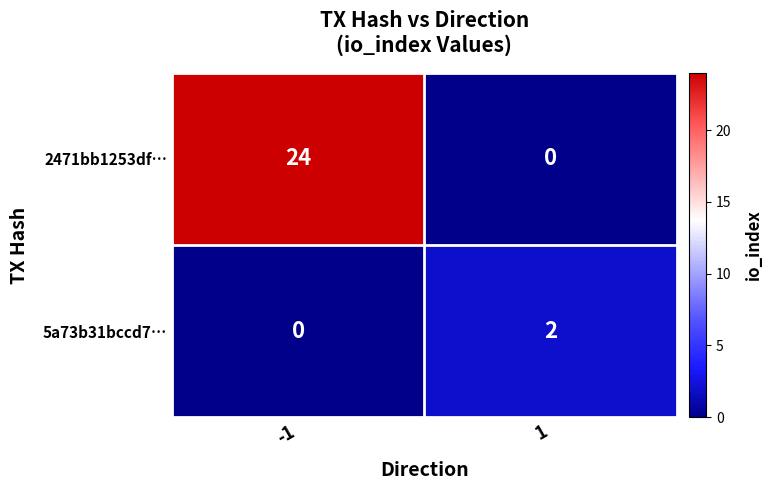

What is the total value across all series at 1?

2